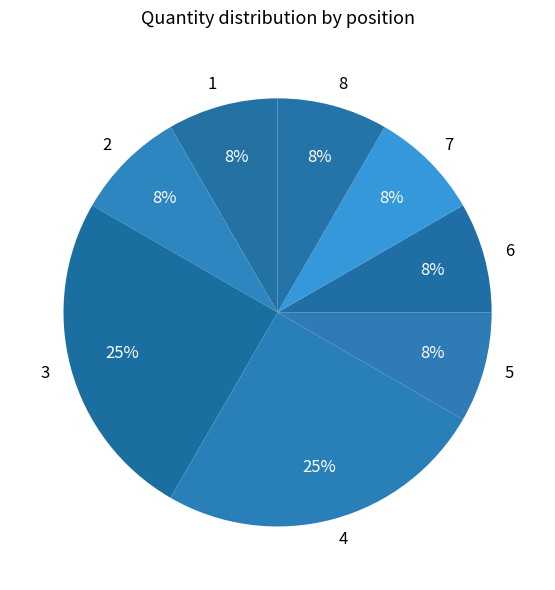

To the nearest percent, what is the difference between the largest and smallest slice percentages?

17%